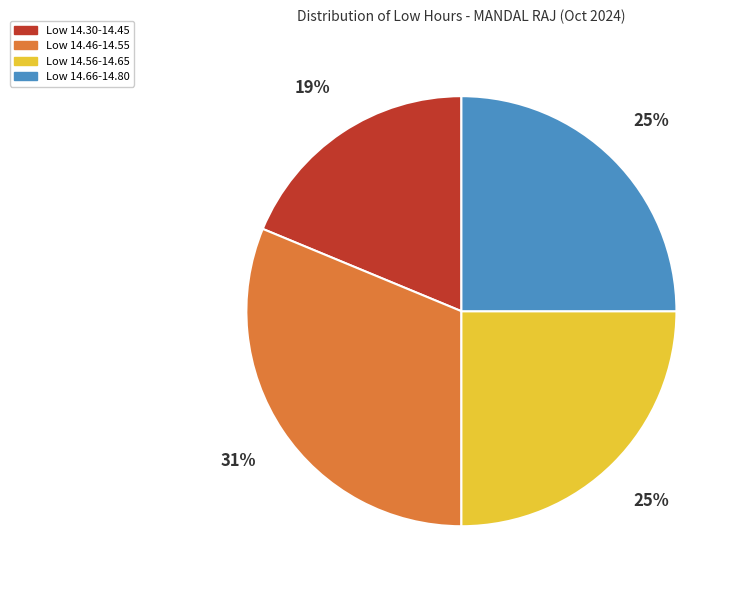

To the nearest percent, what is the average slice percentage?

25%